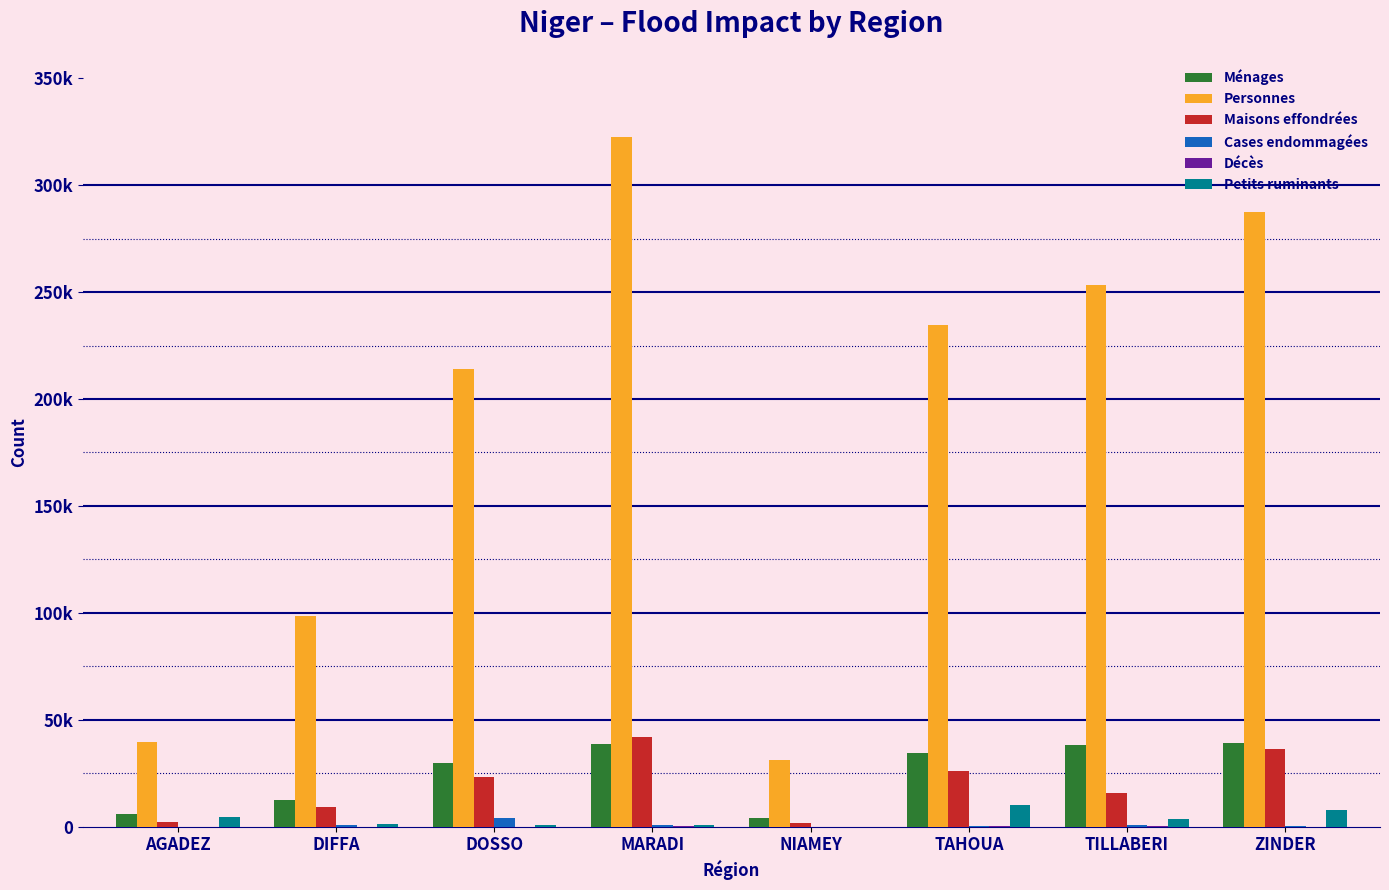

What is the spread (max minus min) of values at DOSSO?

213905